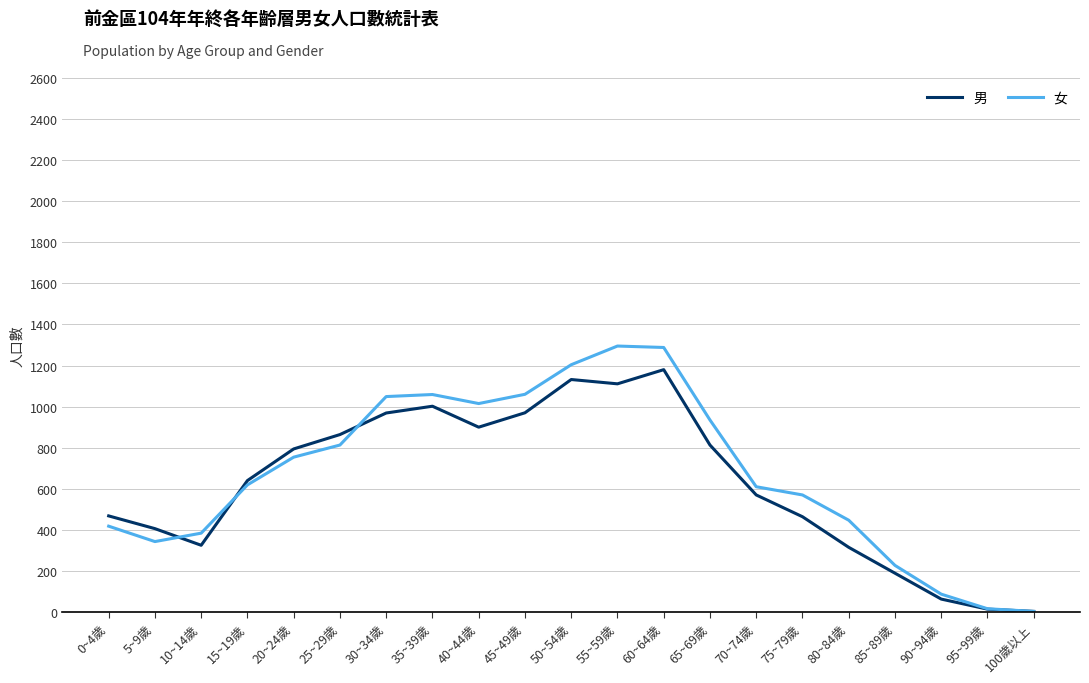

True or false: 男 has a value of 63 at 90~94歲.

True